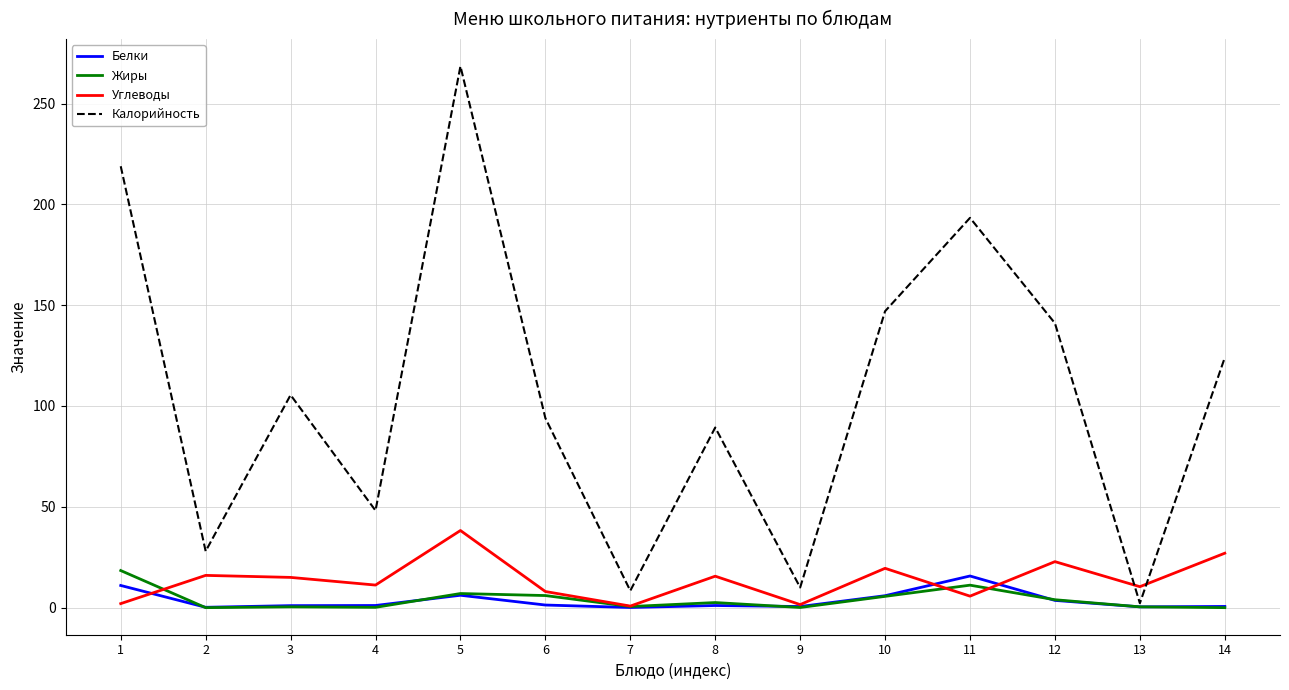

Which series has the widest spread of values?

Калорийность